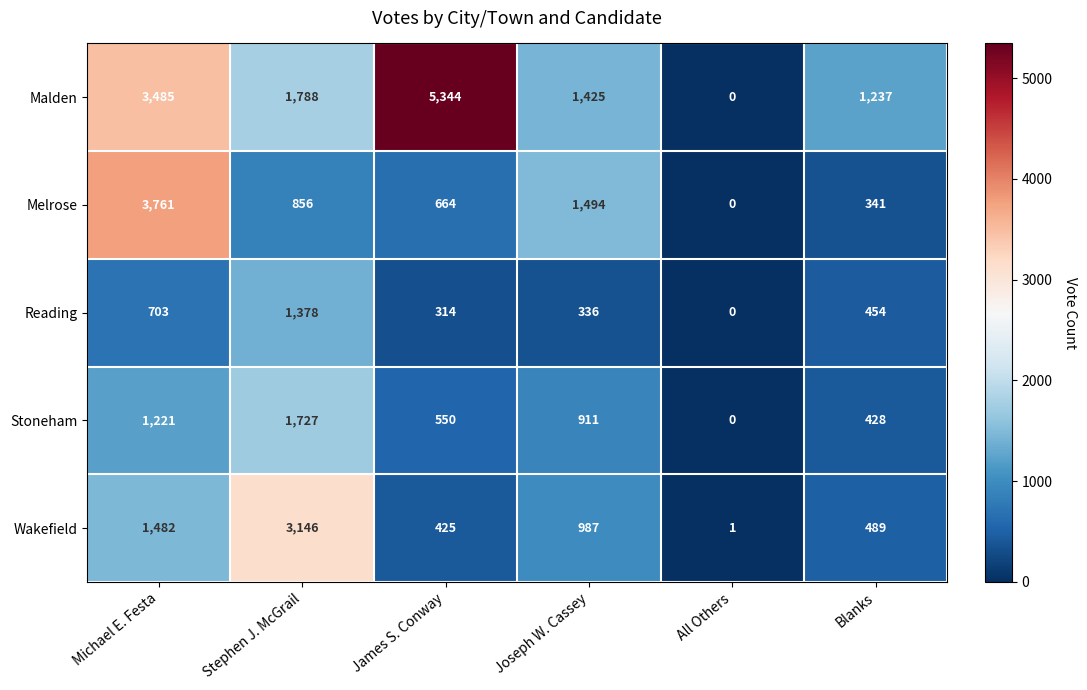

Where is Stoneham nearest to the value 863?

Joseph W. Cassey